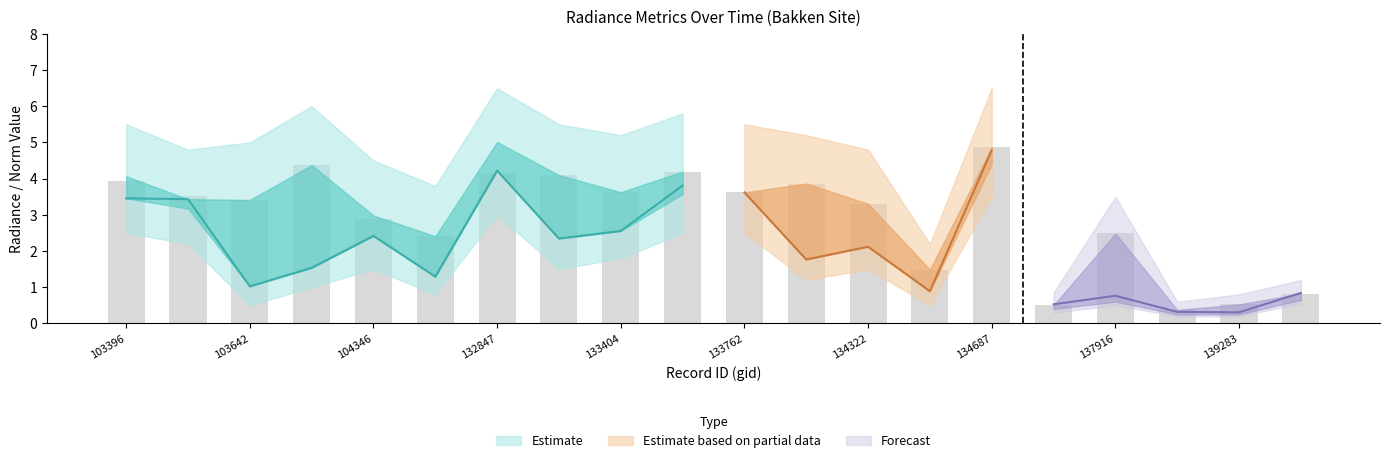

How many data points in rade9_aggzone_norm are less than 2?

10